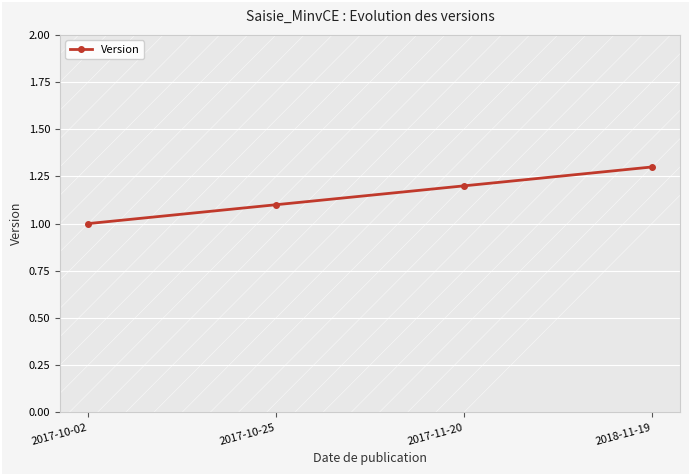

Reading left to right, transcribe all the data shown in this chart.

2017-10-02=1.0	2017-10-25=1.1	2017-11-20=1.2	2018-11-19=1.3